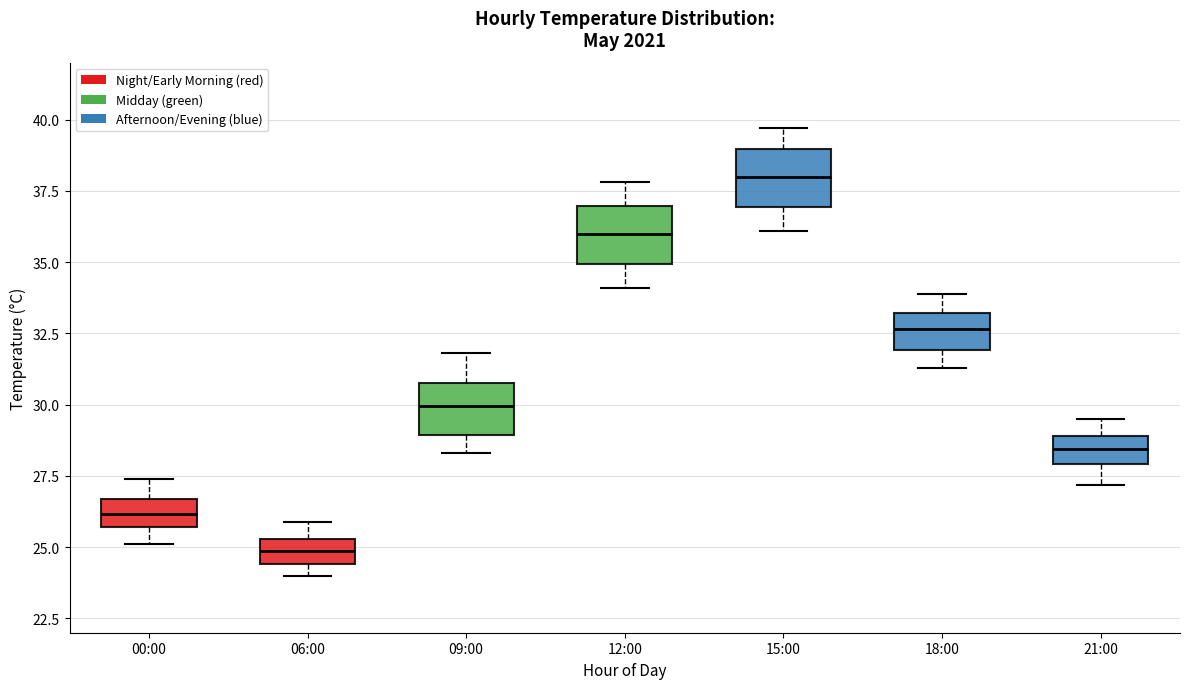

Reading left to right, read every box against the y-axis: the position of its median line, the range the box covers, and the ends of its whiskers. The values are not printed on the chart, so give them approximately, as read against the axis.

00:00: median 26.0, box 25.5 to 26.5, whiskers 25.0 to 27.5
06:00: median 25.0, box 24.5 to 25.5, whiskers 24.0 to 26.0
09:00: median 30.0, box 29.0 to 31.0, whiskers 28.5 to 32.0
12:00: median 36.0, box 35.0 to 37.0, whiskers 34.0 to 38.0
15:00: median 38.0, box 37.0 to 39.0, whiskers 36.0 to 39.5
18:00: median 32.5, box 32.0 to 33.0, whiskers 31.5 to 34.0
21:00: median 28.5, box 28.0 to 29.0, whiskers 27.0 to 29.5